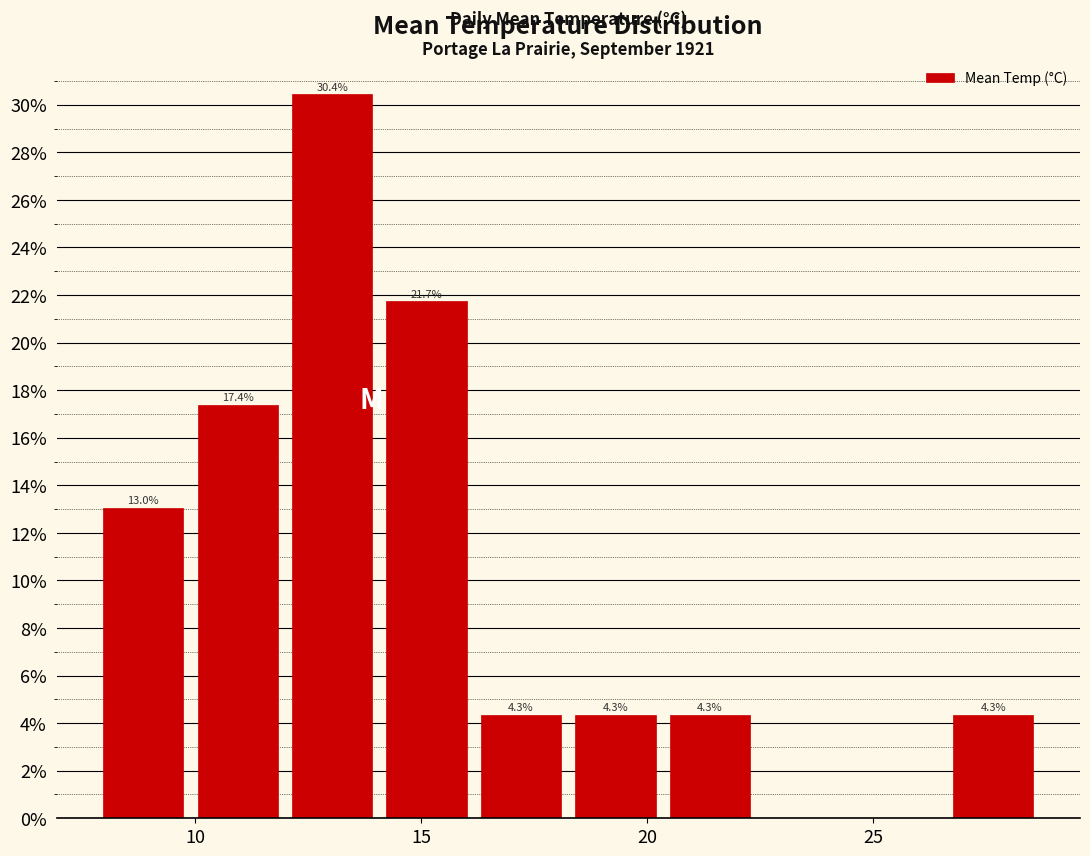

Over which range of the x-axis is the bar tallest?

12.0 to 14.0